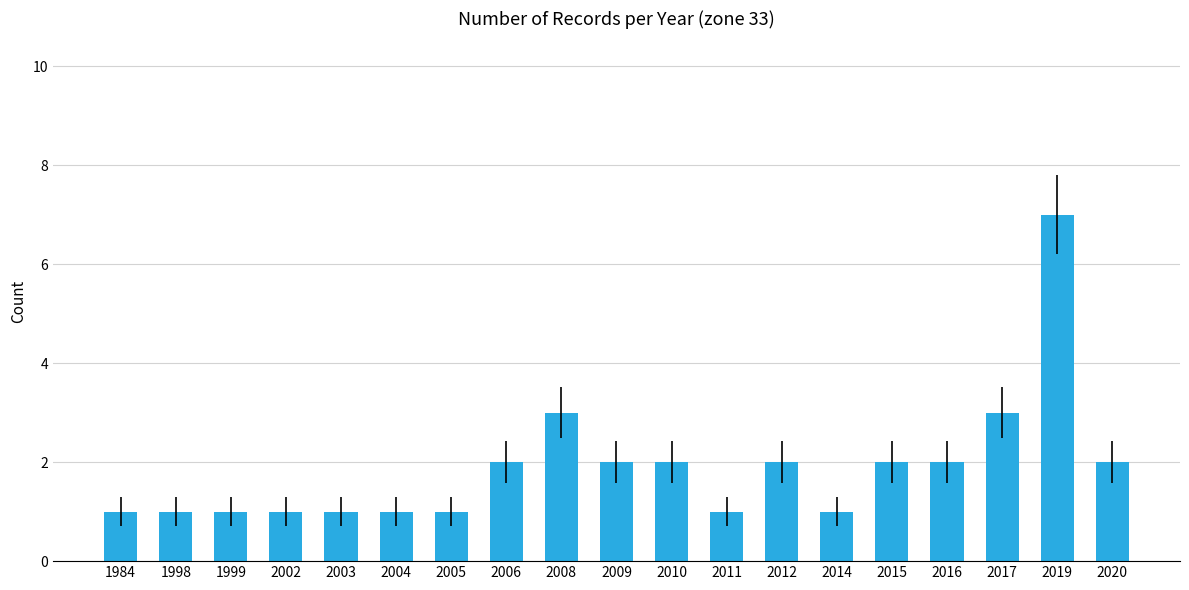

What is the value of the 8th bar from the left?

2